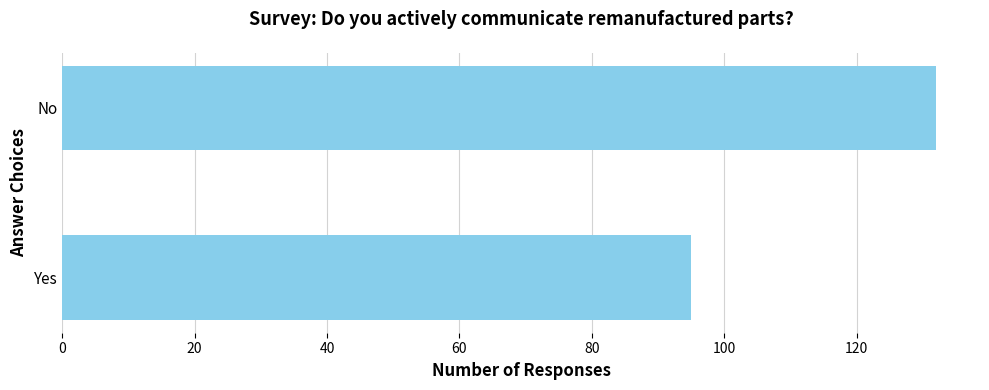

What is the greatest value displayed?

132